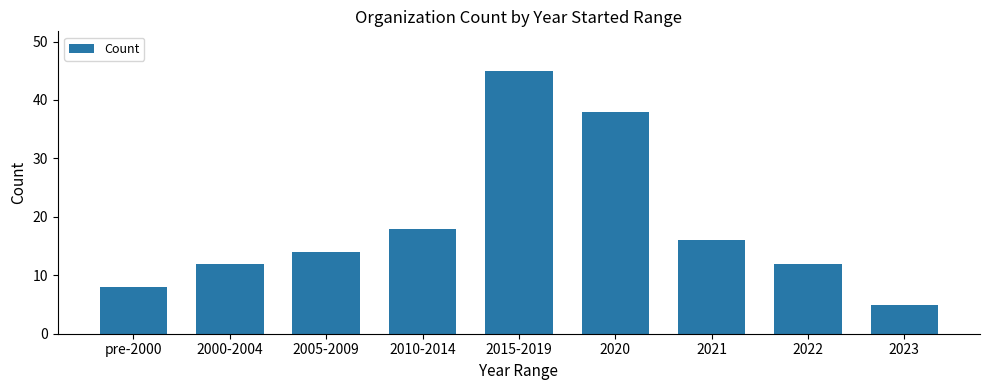

Are the bars horizontal?

No